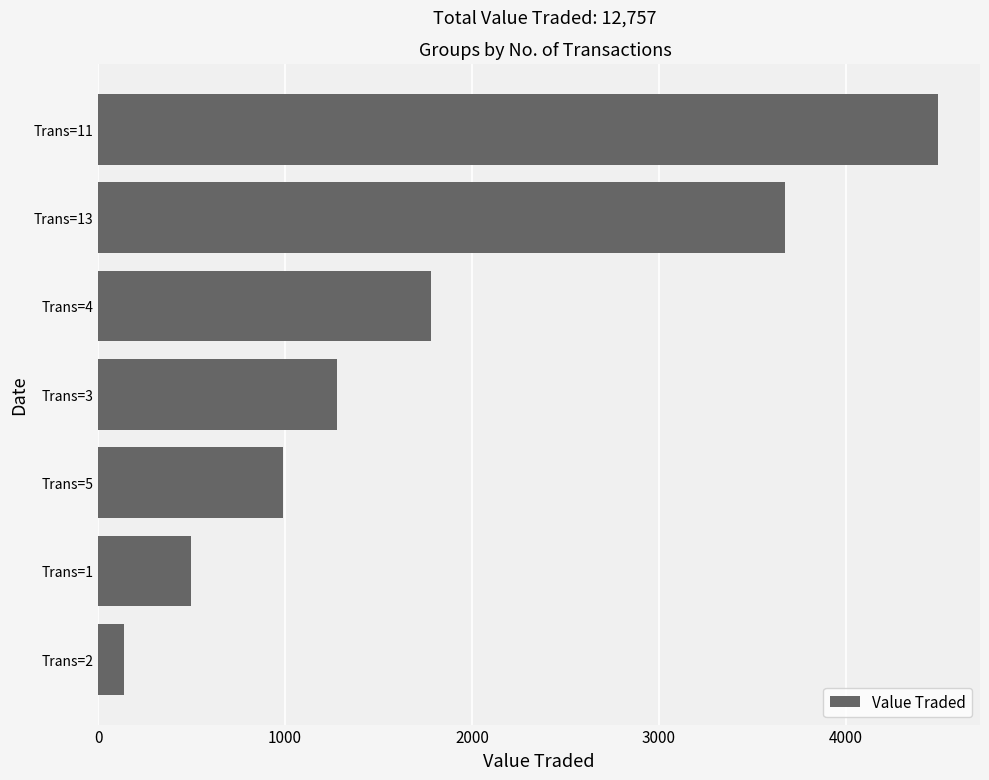

Count the number of data series in this chart.

1